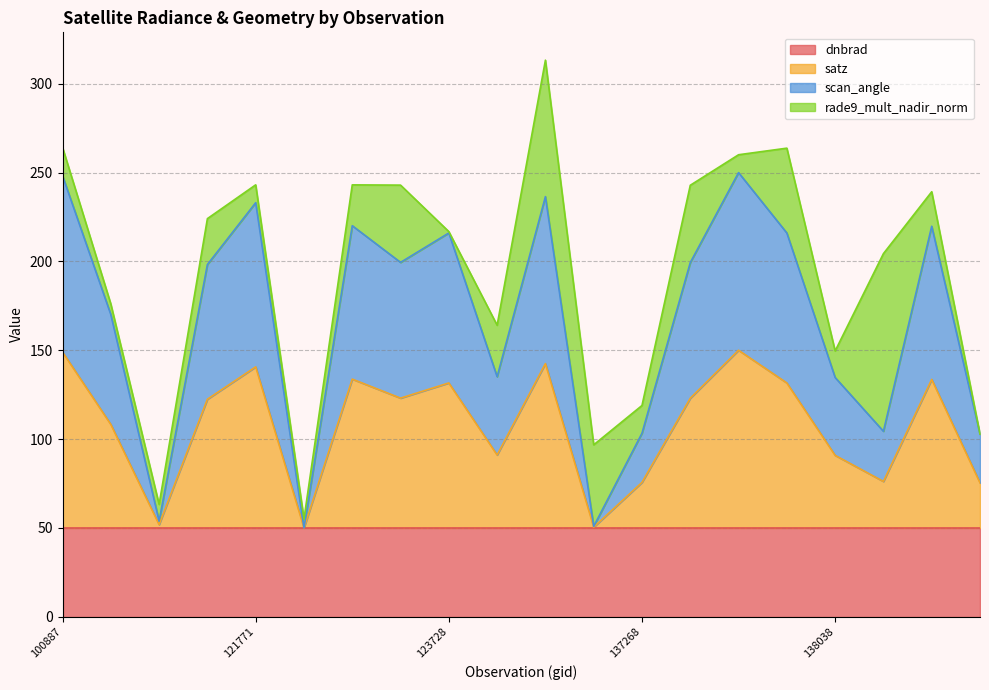

What is the total value across all series at 137268?

118.9